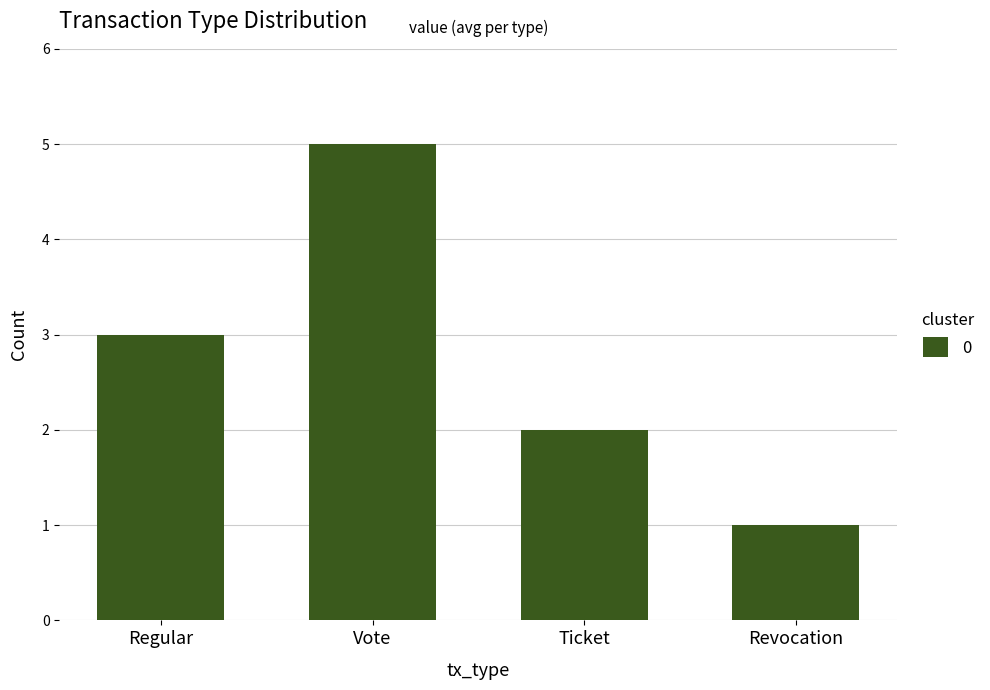

What is the value of the 1st bar from the left?

3